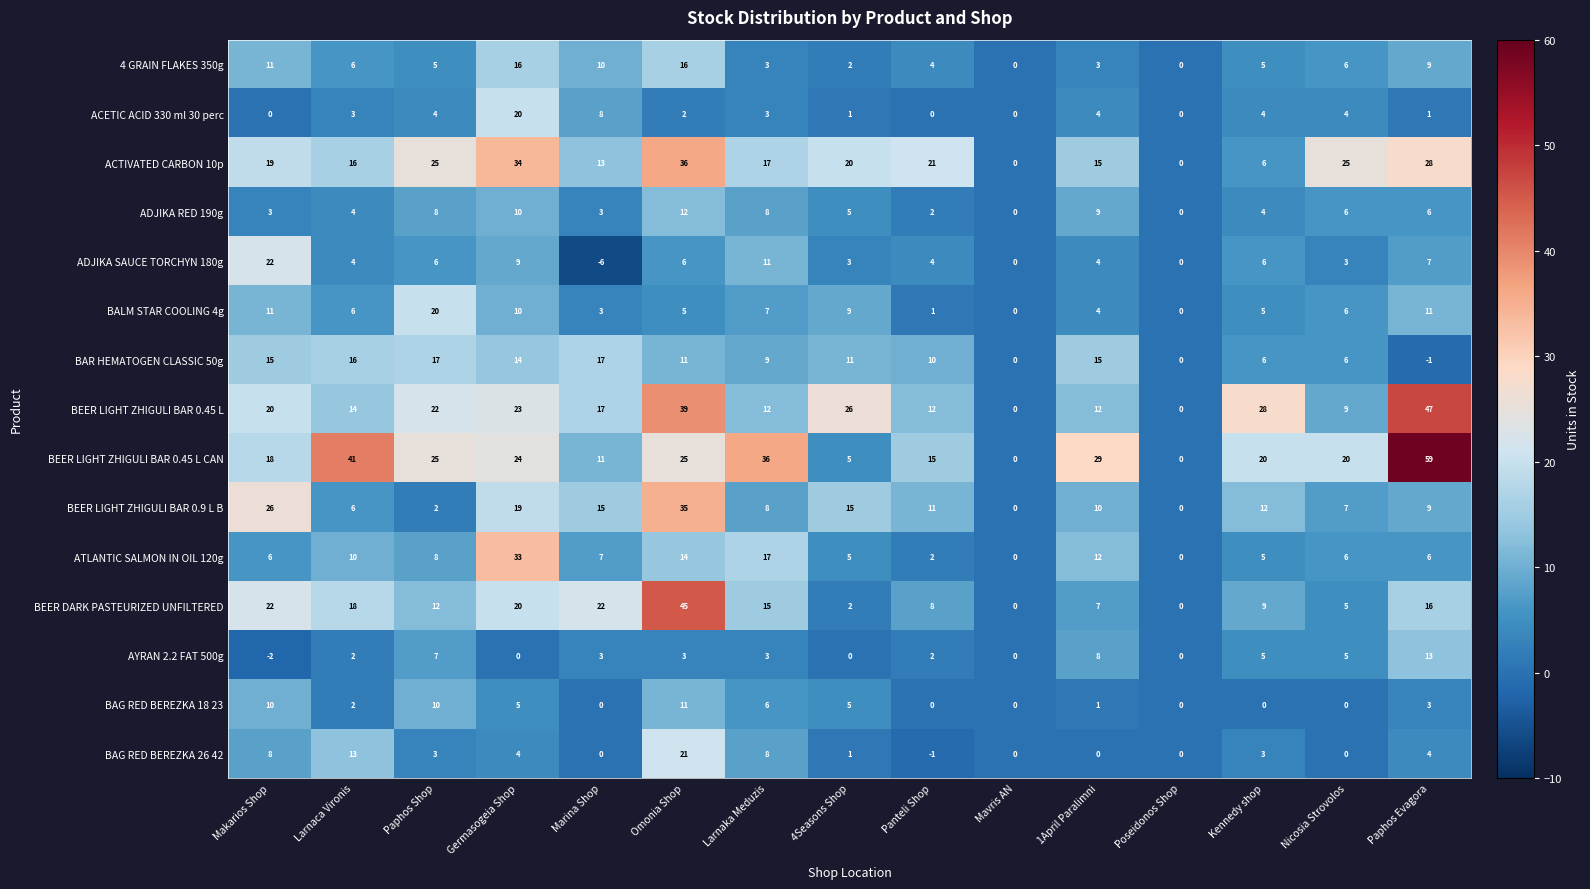

What is the spread (max minus min) of values at Panteli Shop?

22